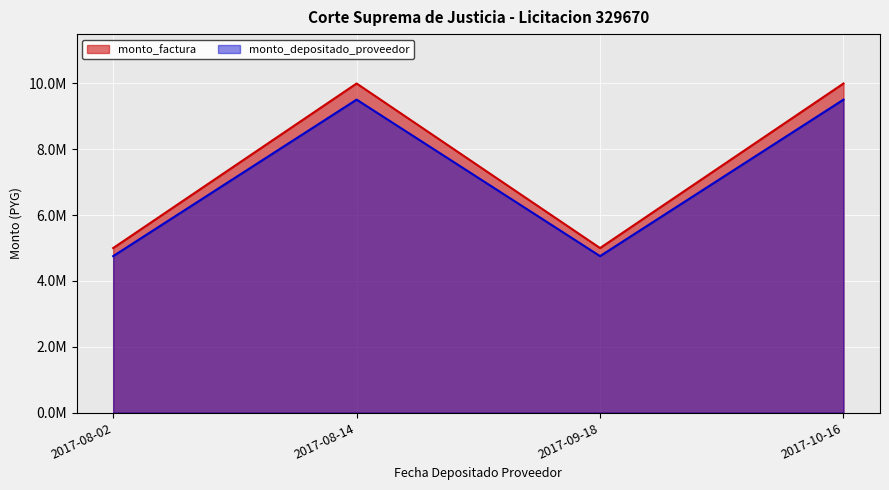

What is the total value across all series at 2017-10-16?

19509819